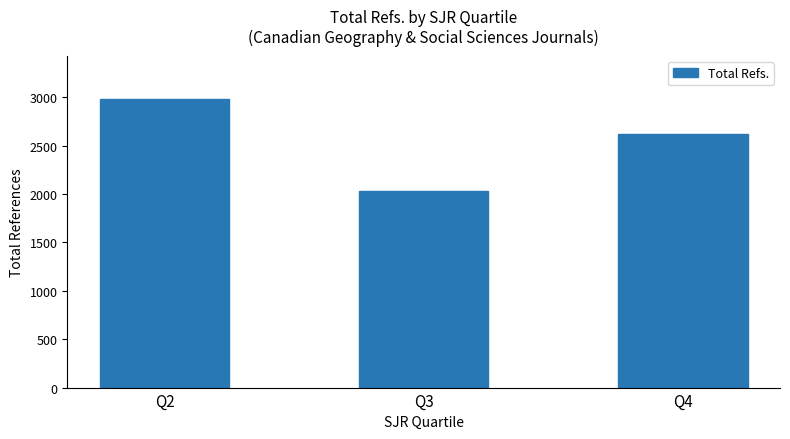

What is the greatest value displayed?

2982